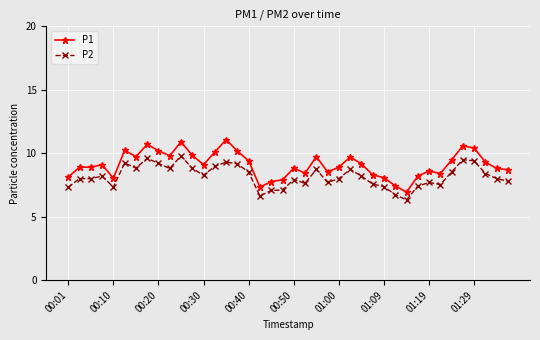

What is the sum of all P2 values?

327.3